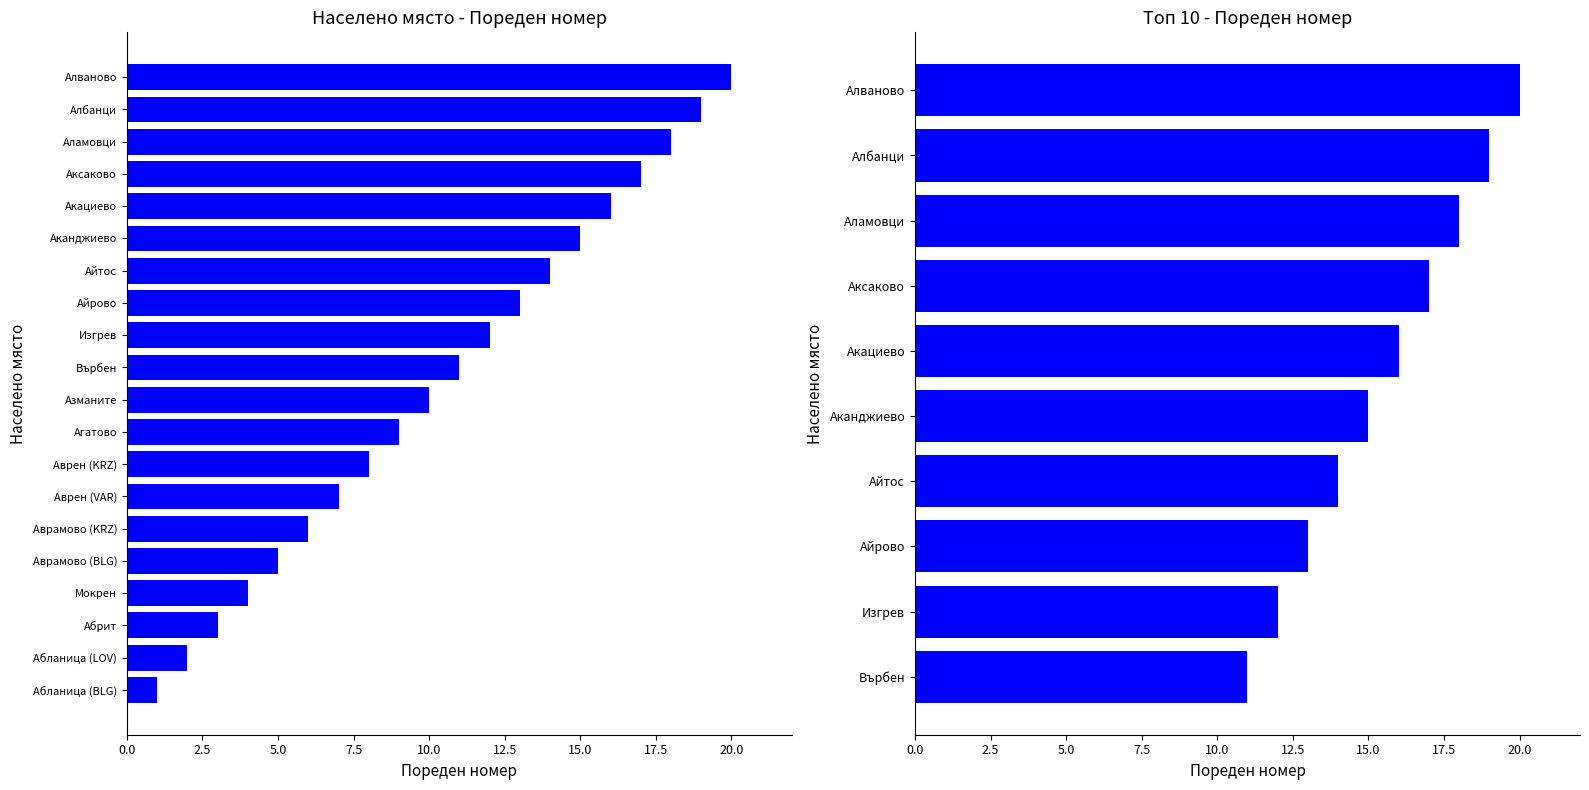

List the labels in order of value, largest first.

Алваново, Албанци, Аламовци, Аксаково, Акациево, Аканджиево, Айтос, Айрово, Изгрев, Върбен, Азманите, Агатово, Аврен (KRZ), Аврен (VAR), Аврамово (KRZ), Аврамово (BLG), Мокрен, Абрит, Абланица (LOV), Абланица (BLG)